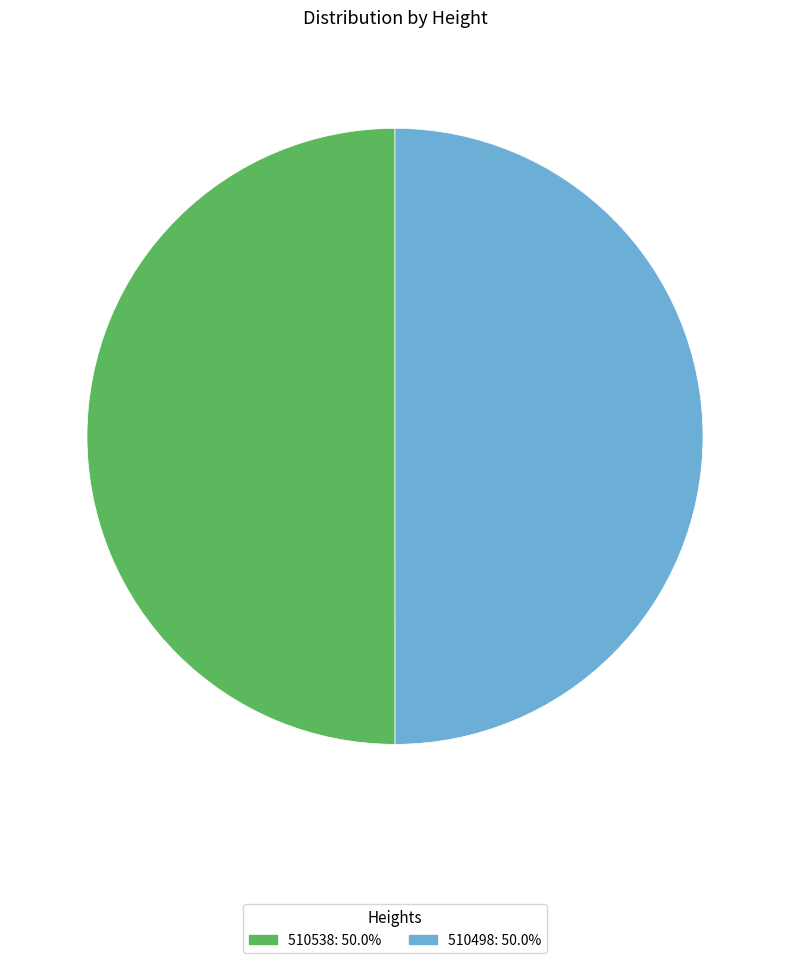

Combined, do 510498 and 510538 account for over 50%?

Yes